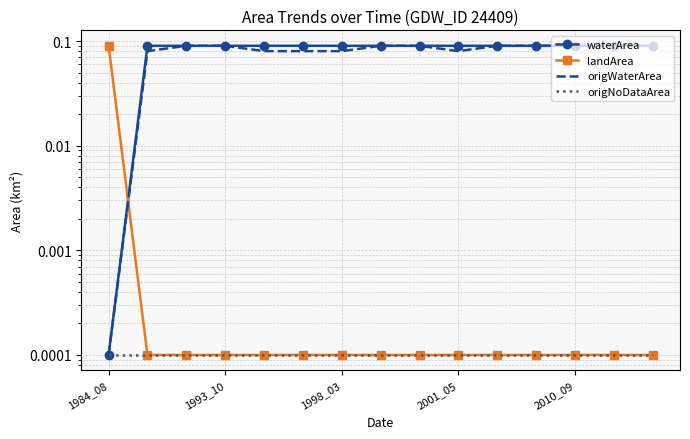

Which series ends up on top after the final intersection of landArea and origWaterArea?

origWaterArea